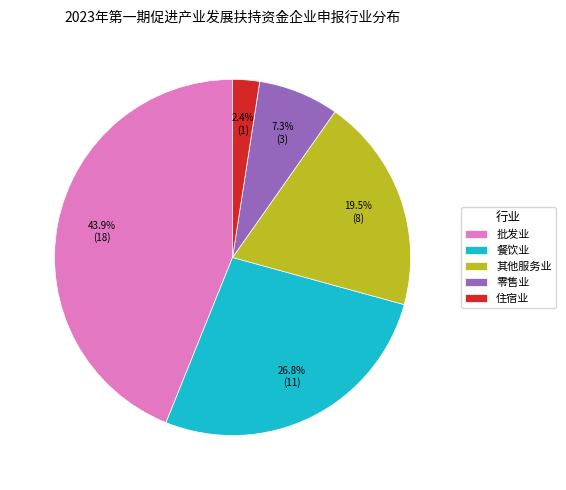

To the nearest percent, what portion does 住宿业 represent?

2%